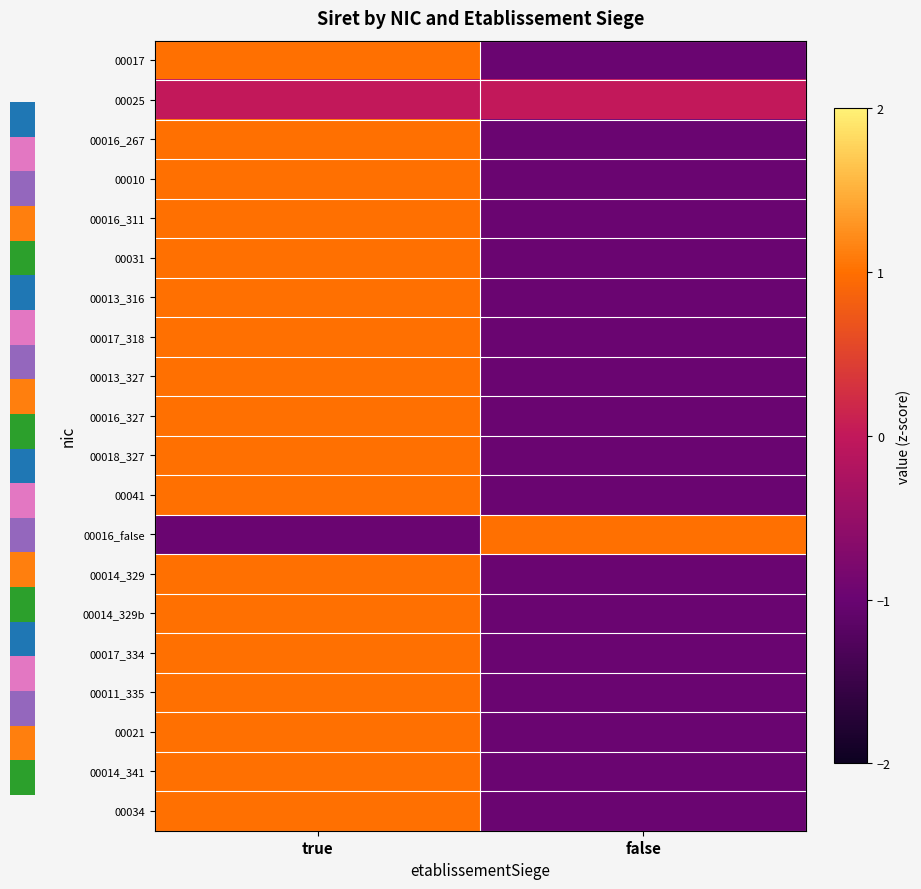

Count the number of data series in this chart.

20